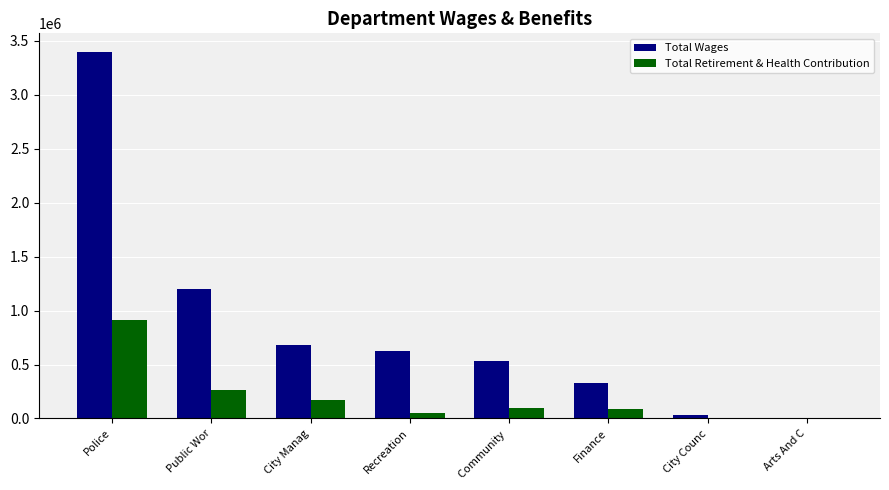

At which label is Total Retirement & Health Contribution closest to 456649?

Public Wor